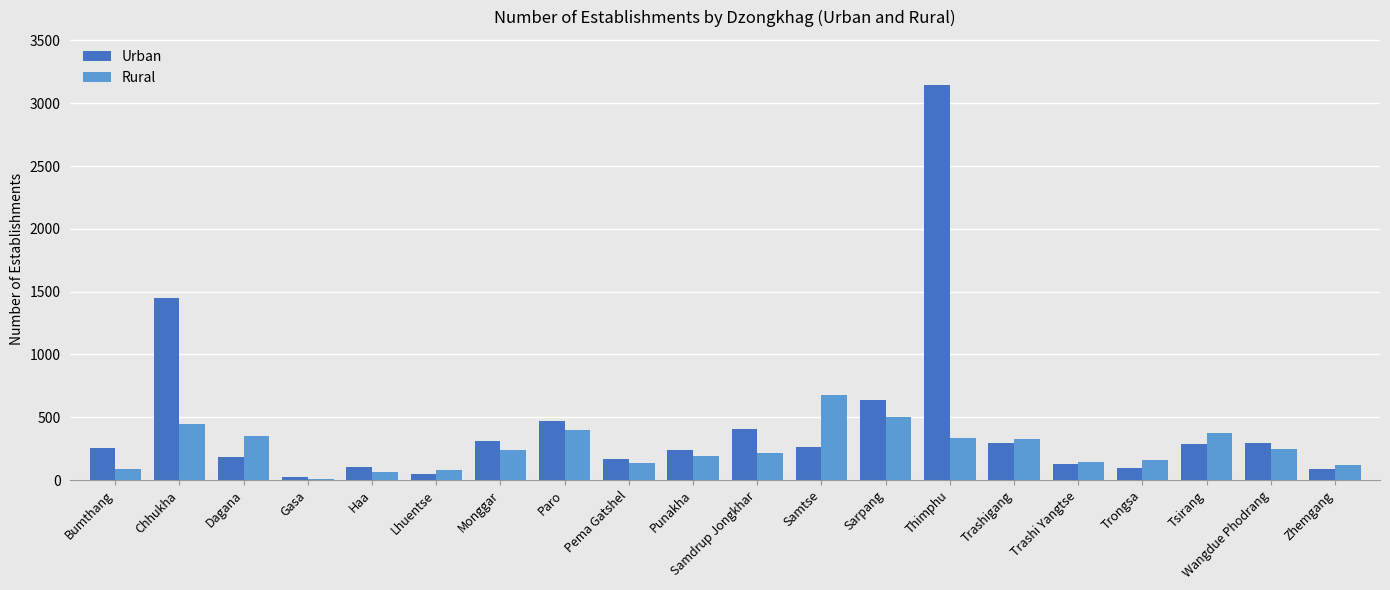

Which series has the largest range (max minus min)?

Urban